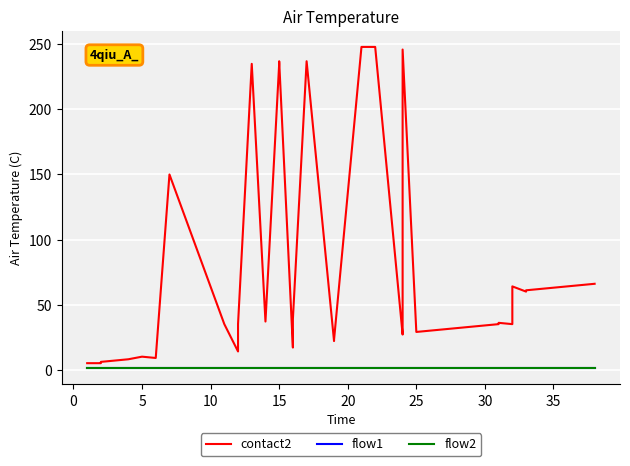

Which series has the widest spread of values?

contact2